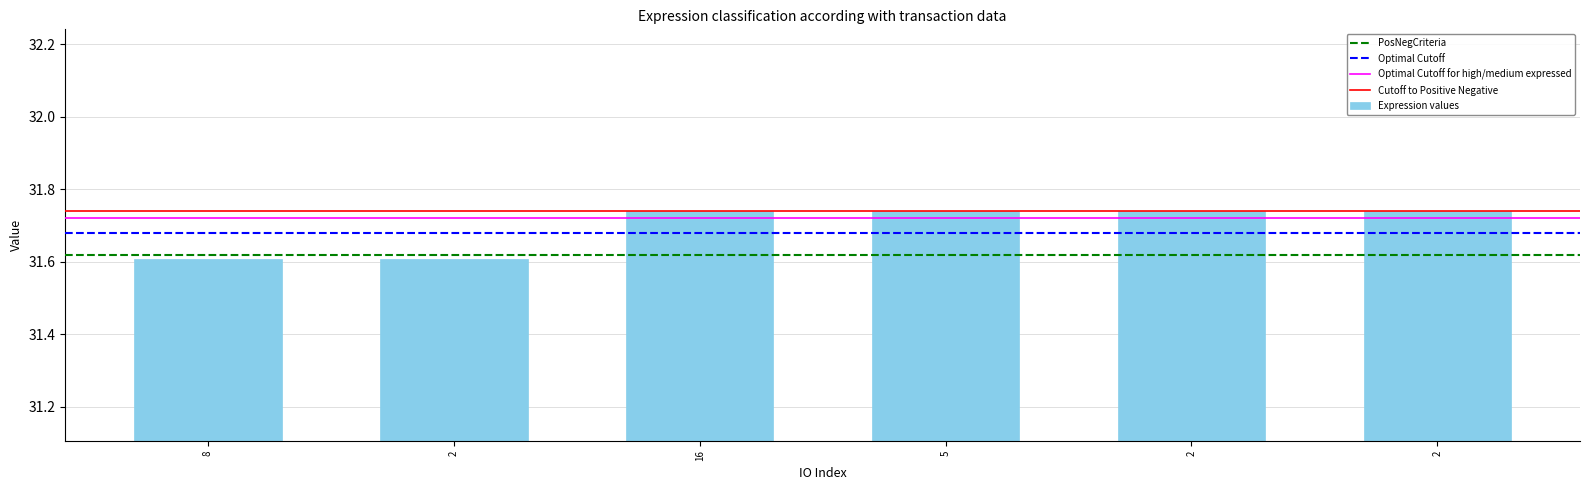

What is the sum of all values?

190.2